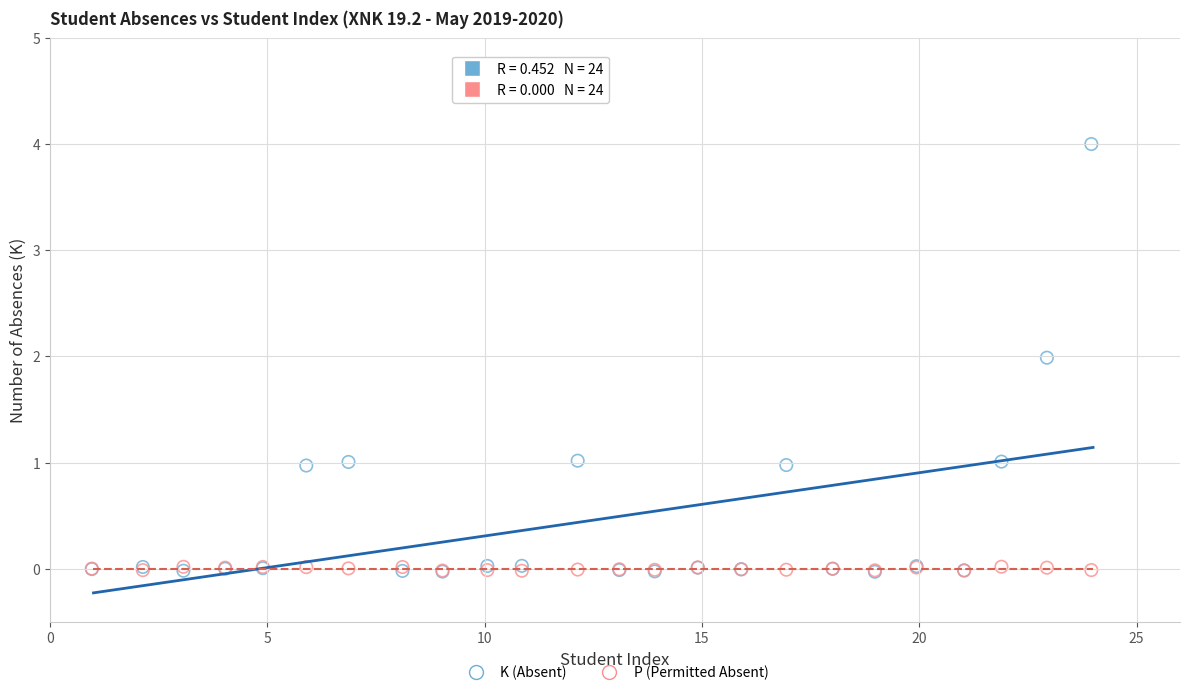

Which series has the widest spread of Y values?

K (Absent)